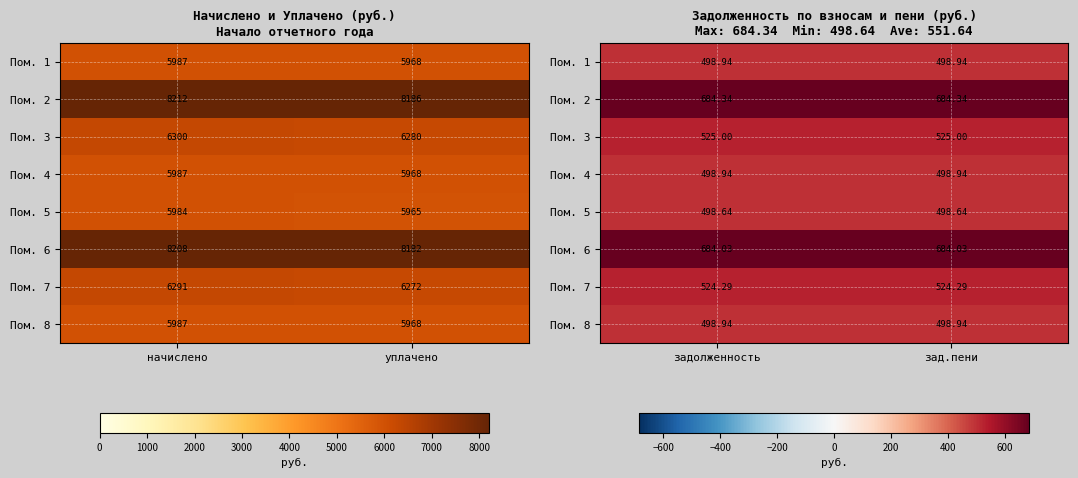

At which category does the chart reach its peak across all series?

задолженность